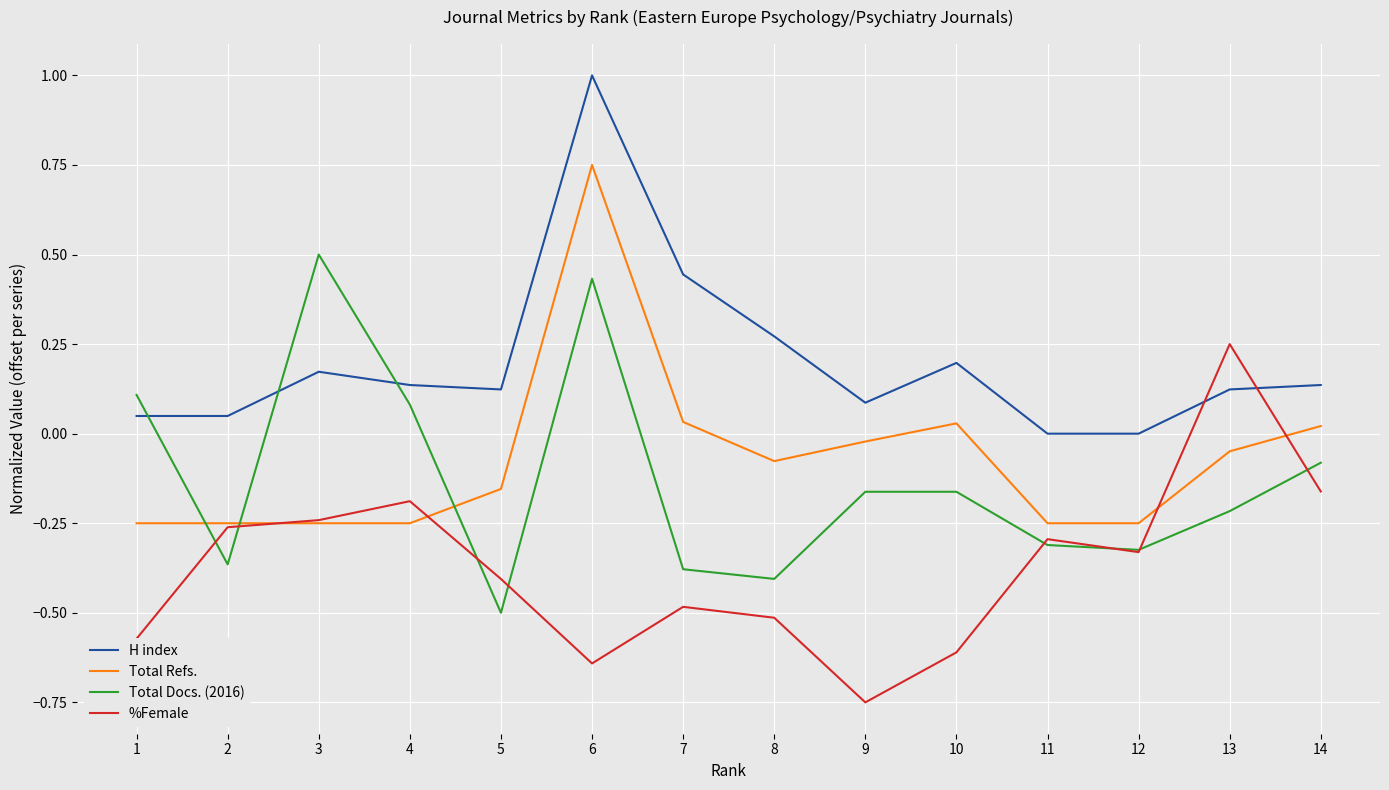

How many distinct data groups are displayed?

4